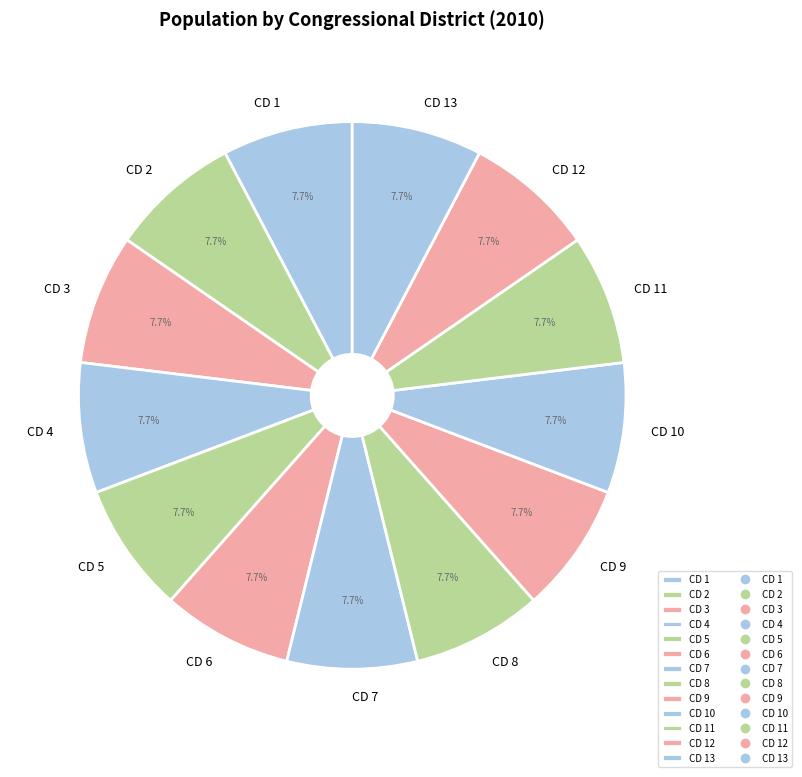

How many segments does this pie chart have?

13